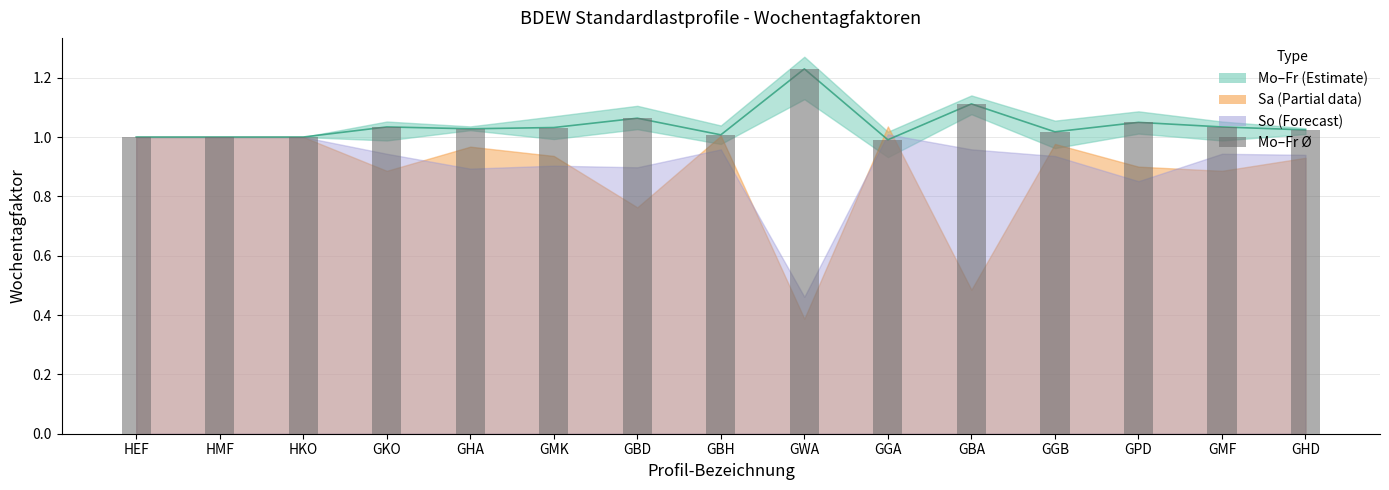

Does the chart contain stacked bars?

No